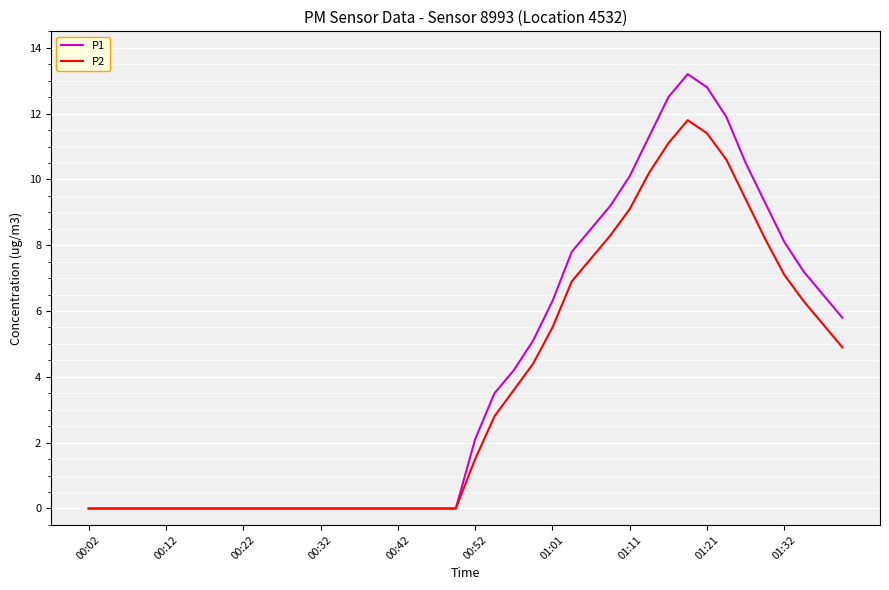

Reading right to left, extract all data points from this chart.

P1: 5.8	6.5	7.2	8.1	9.3	10.5	11.9	12.8	13.2	12.5	11.3	10.1	9.2	8.5	7.8	6.3	5.1	4.2	3.5	2.1	0.0	0.0	0.0	0.0	0.0	0.0	0.0	0.0	0.0	0.0	0.0	0.0	0.0	0.0	0.0	0.0	0.0	0.0	0.0	0.0
P2: 4.9	5.6	6.3	7.1	8.2	9.4	10.6	11.4	11.8	11.1	10.2	9.1	8.3	7.6	6.9	5.5	4.4	3.6	2.8	1.5	0.0	0.0	0.0	0.0	0.0	0.0	0.0	0.0	0.0	0.0	0.0	0.0	0.0	0.0	0.0	0.0	0.0	0.0	0.0	0.0